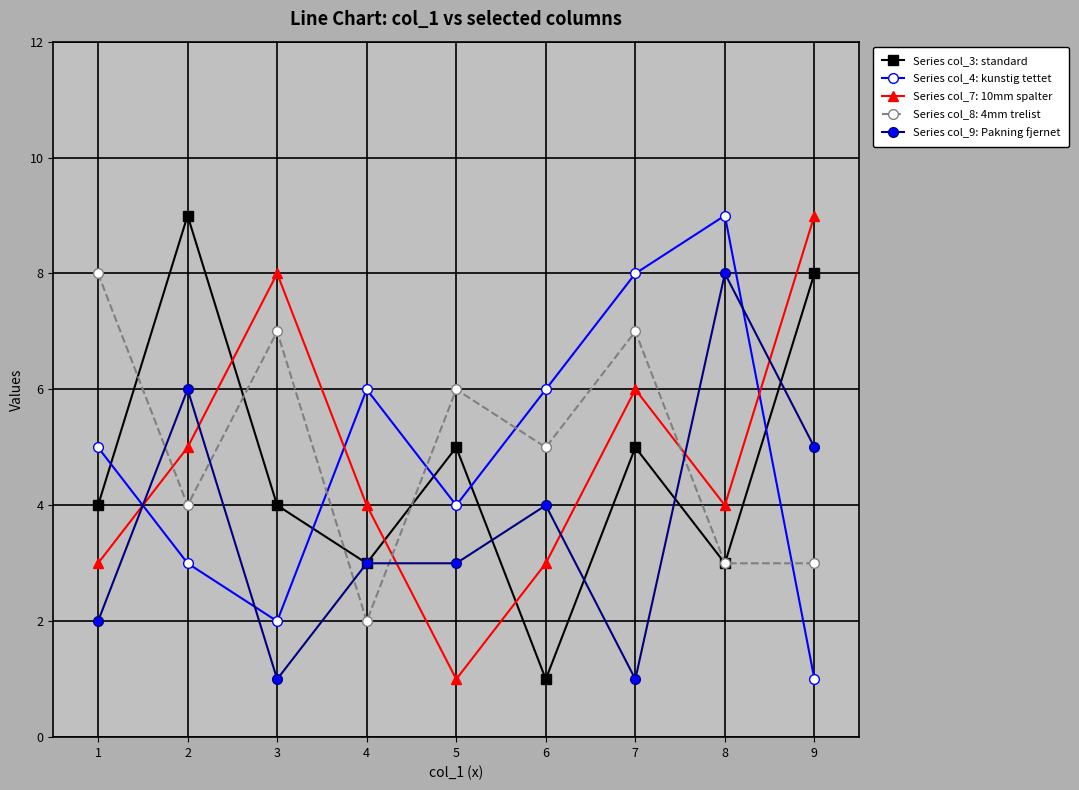

At 7, list the series in order from largest to smallest.

Series col_4: kunstig tettet, Series col_8: 4mm trelist, Series col_7: 10mm spalter, Series col_3: standard, Series col_9: Pakning fjernet